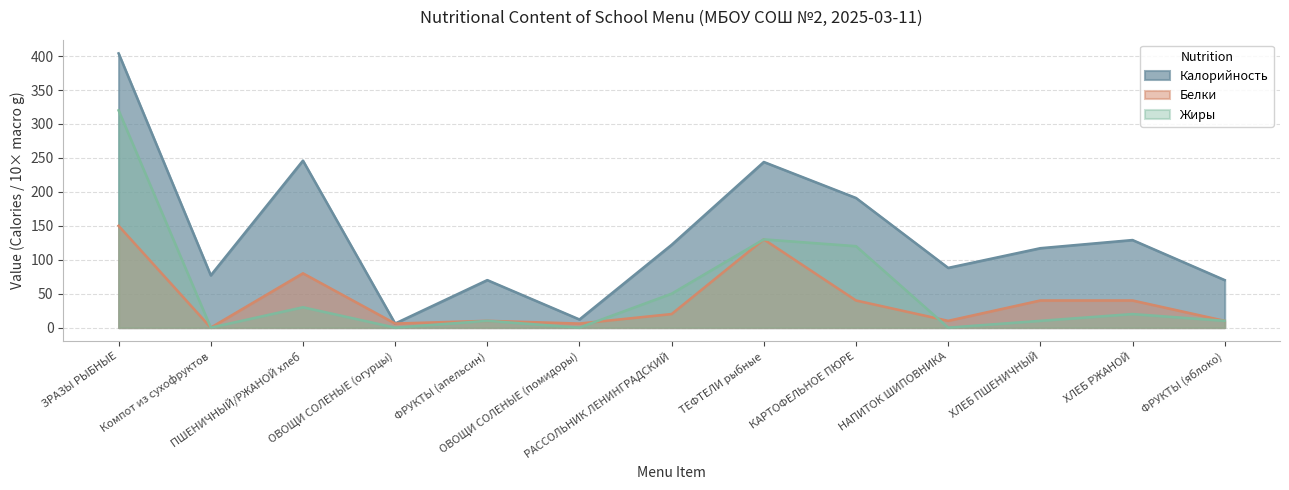

True or false: Калорийность and Белки cross at least once.

False